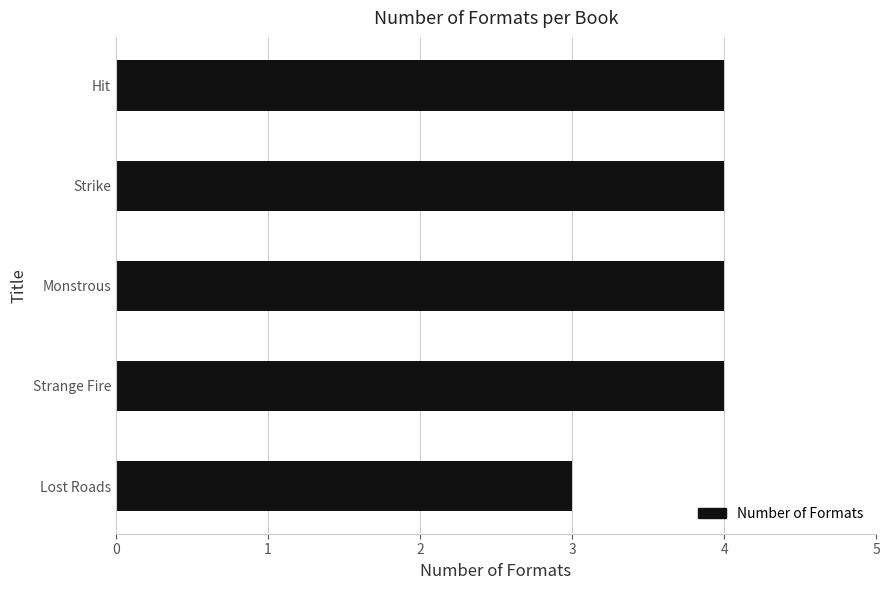

Are the bars grouped side by side (vs. stacked)?

No